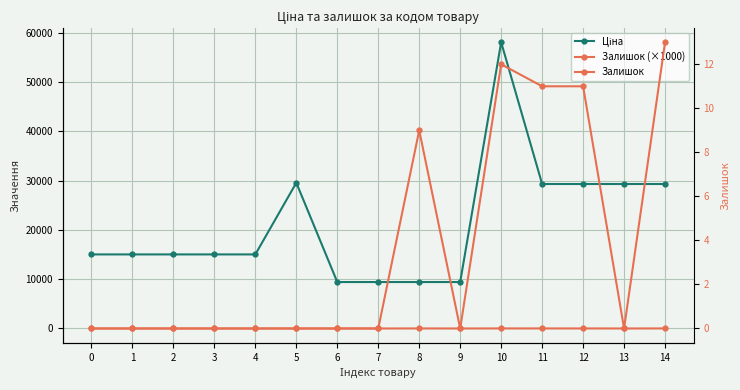

At which category does Залишок reach its first local peak?

8